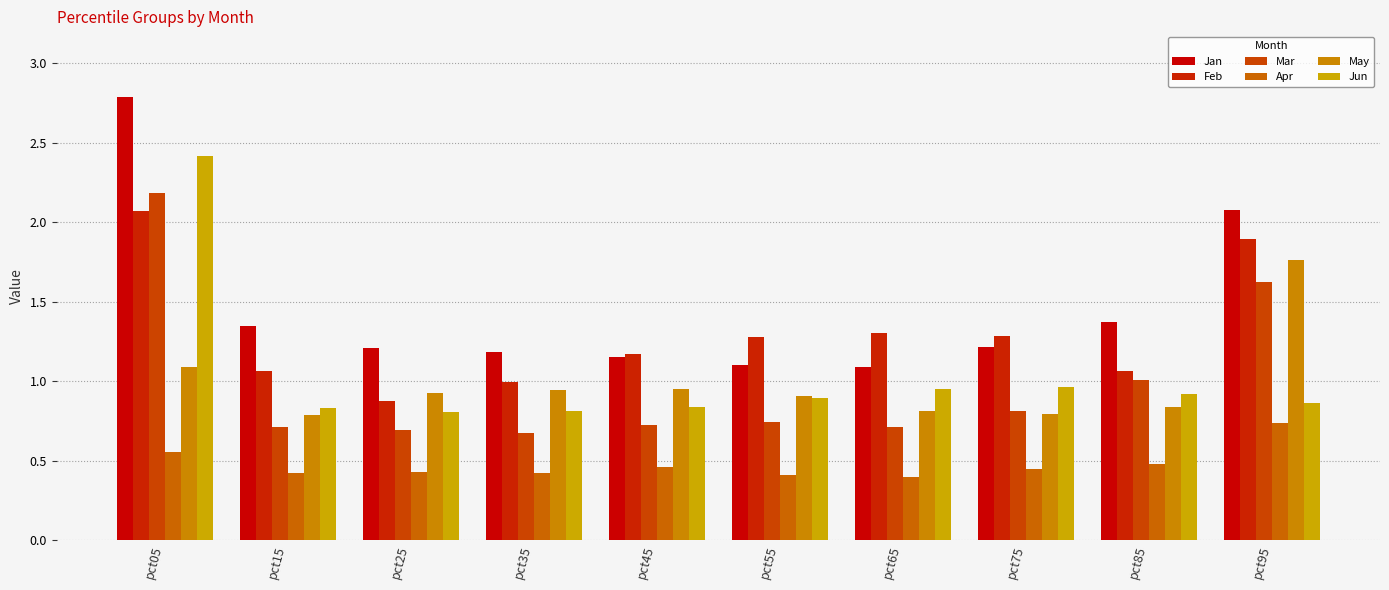

Reading right to left, list all the values displayed in this chart.

Jan: 2.1	1.4	1.2	1.1	1.1	1.1	1.2	1.2	1.3	2.8
Feb: 1.9	1.1	1.3	1.3	1.3	1.2	1.0	0.9	1.1	2.1
Mar: 1.6	1.0	0.8	0.7	0.7	0.7	0.7	0.7	0.7	2.2
Apr: 0.7	0.5	0.4	0.4	0.4	0.5	0.4	0.4	0.4	0.6
May: 1.8	0.8	0.8	0.8	0.9	0.9	0.9	0.9	0.8	1.1
Jun: 0.9	0.9	1.0	1.0	0.9	0.8	0.8	0.8	0.8	2.4